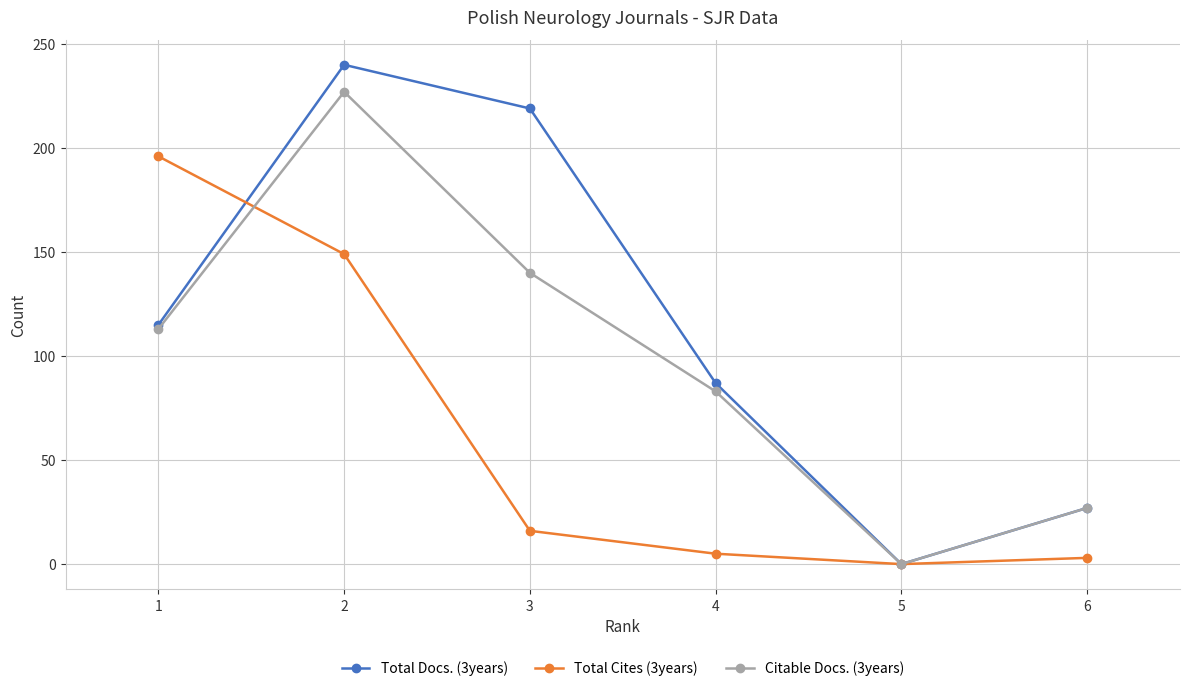

Which series changed the most between 4 and 5?

Total Docs. (3years)